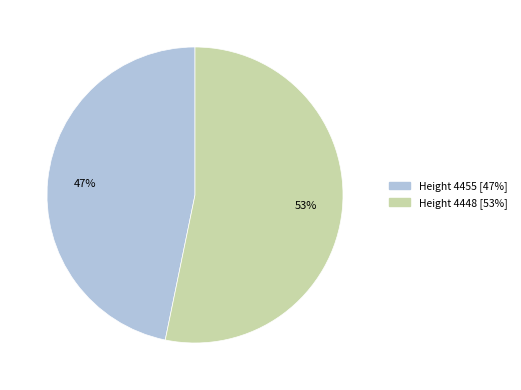

To the nearest percent, what is the average slice percentage?

50%